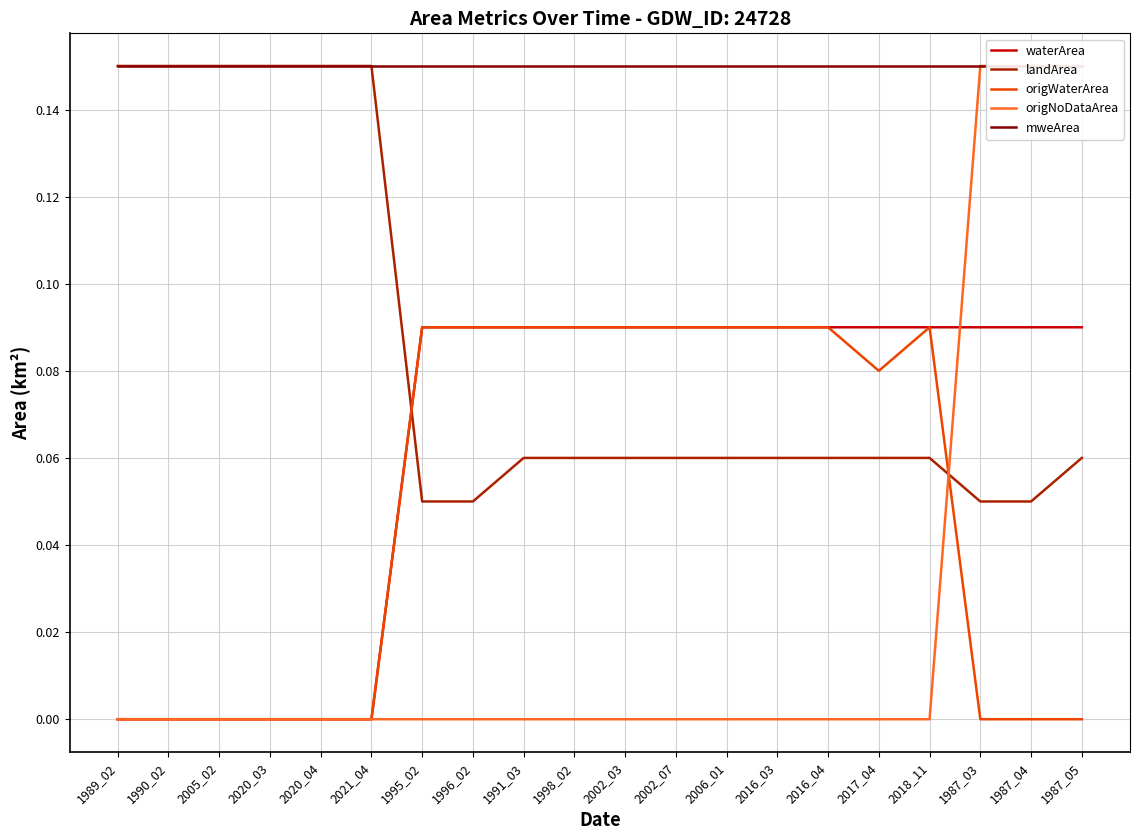

True or false: origNoDataArea has a value of 0.1 at 1987_05.

False